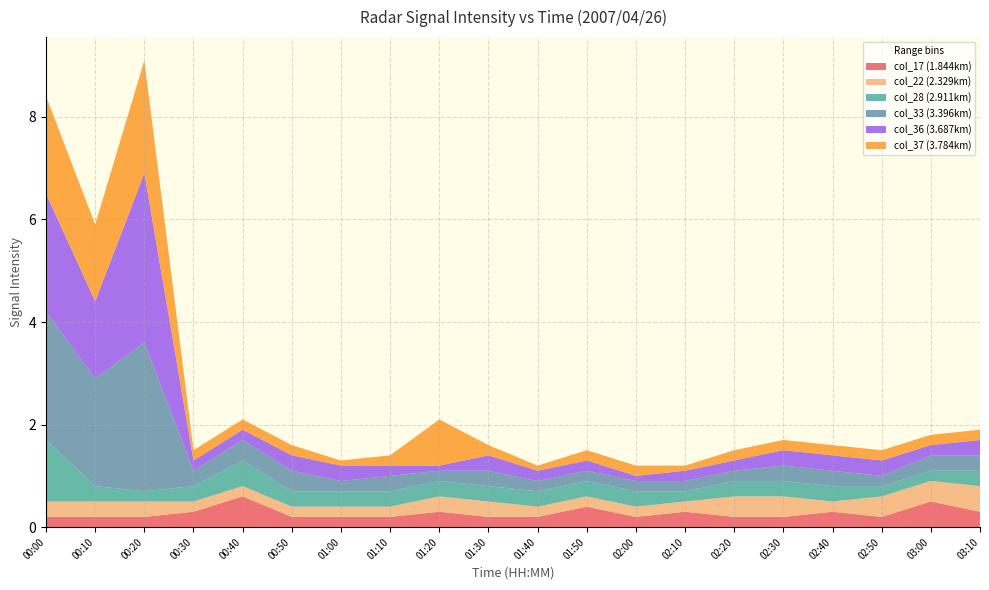

Reading left to right, transcribe all the data shown in this chart.

col_17 (1.844km): 0.2	0.2	0.2	0.3	0.6	0.2	0.2	0.2	0.3	0.2	0.2	0.4	0.2	0.3	0.2	0.2	0.3	0.2	0.5	0.3
col_22 (2.329km): 0.3	0.3	0.3	0.2	0.2	0.2	0.2	0.2	0.3	0.3	0.2	0.2	0.2	0.2	0.4	0.4	0.2	0.4	0.4	0.5
col_28 (2.911km): 1.2	0.3	0.2	0.3	0.5	0.3	0.3	0.3	0.3	0.3	0.3	0.3	0.3	0.2	0.3	0.3	0.3	0.2	0.2	0.3
col_33 (3.396km): 2.5	2.1	2.9	0.3	0.4	0.4	0.2	0.3	0.2	0.3	0.2	0.2	0.2	0.2	0.2	0.3	0.3	0.2	0.3	0.3
col_36 (3.687km): 2.3	1.5	3.3	0.2	0.2	0.3	0.3	0.2	0.1	0.3	0.2	0.2	0.1	0.2	0.2	0.3	0.3	0.3	0.2	0.3
col_37 (3.784km): 1.9	1.5	2.2	0.2	0.2	0.2	0.1	0.2	0.9	0.2	0.1	0.2	0.2	0.1	0.2	0.2	0.2	0.2	0.2	0.2